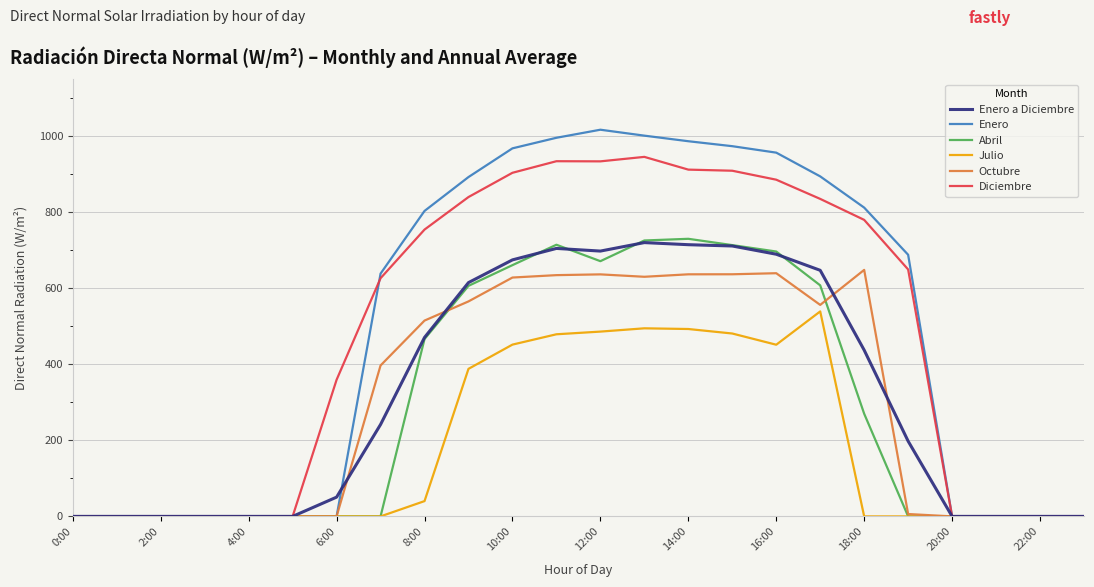

What is the maximum value shown in the chart?

1016.6